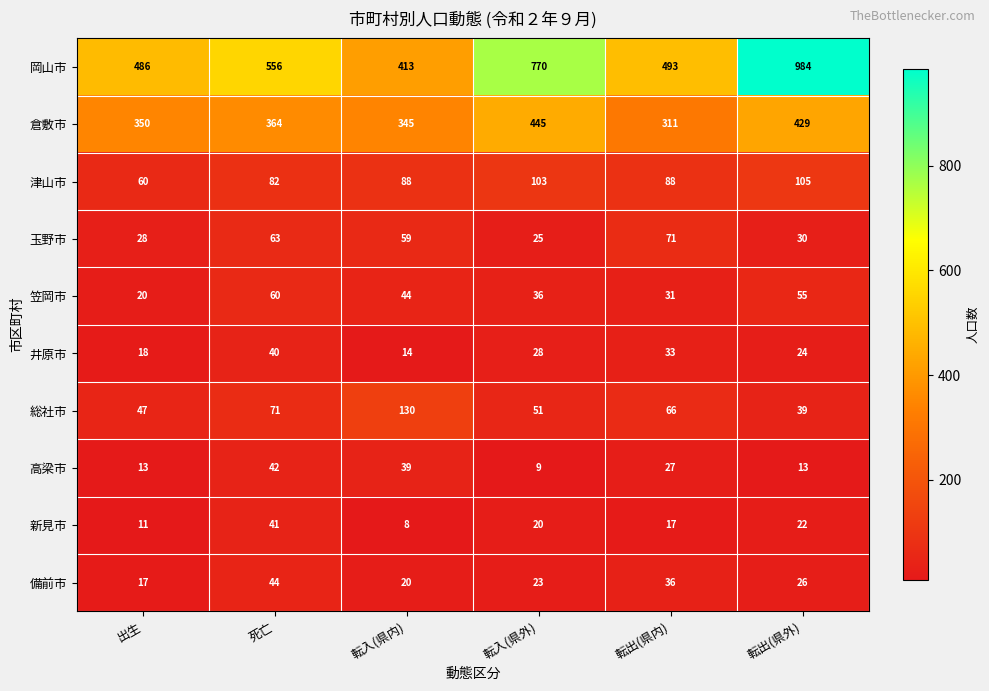

At which label does 玉野市 first exceed 59?

死亡